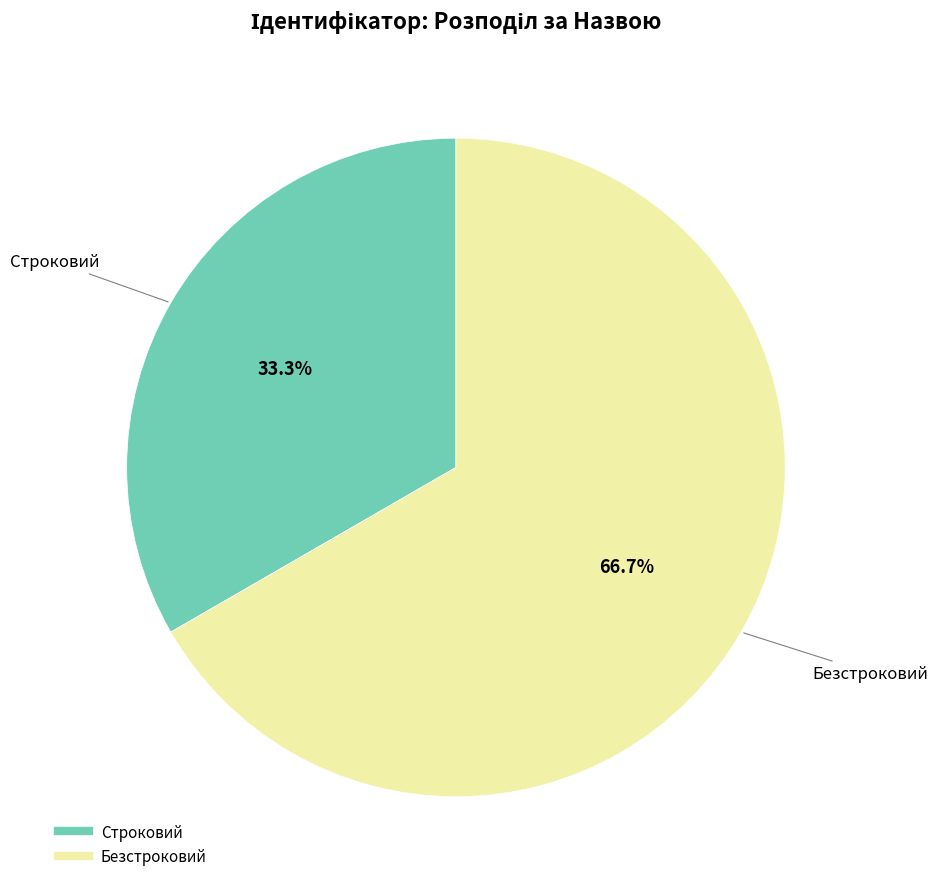

How much of the chart is everything except Безстроковий?

33.3%